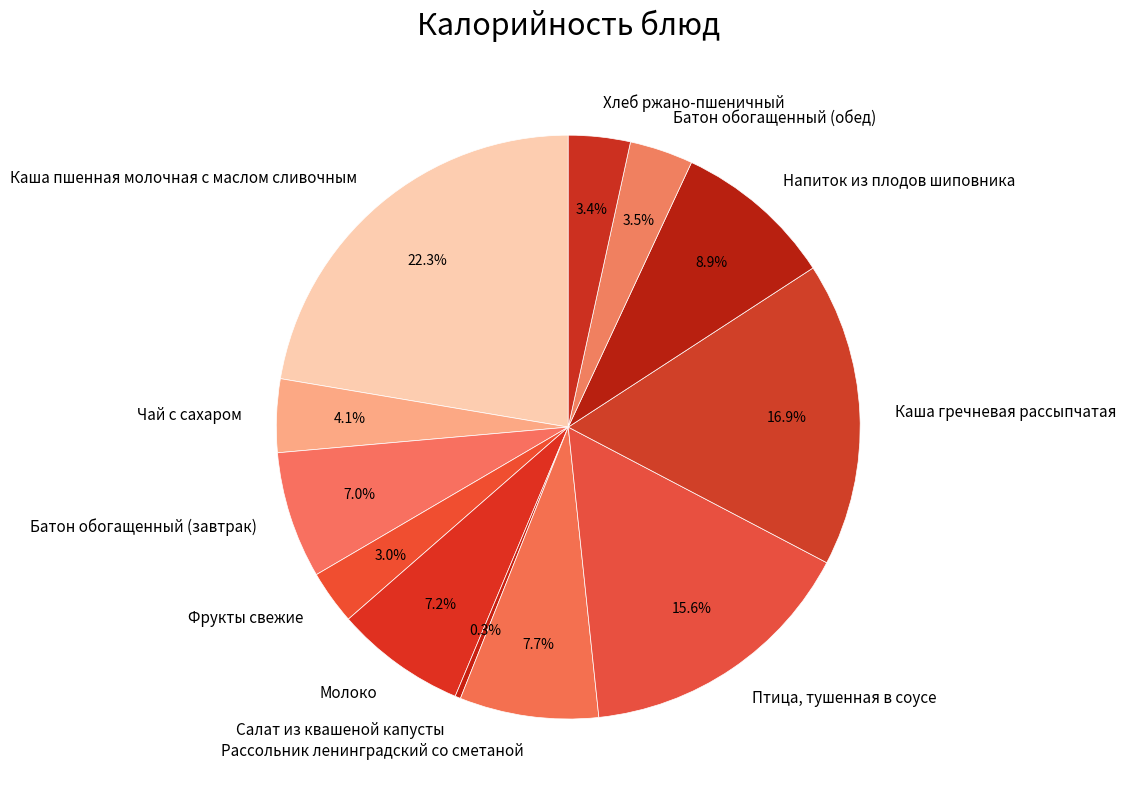

How many slices are in this pie chart?

12